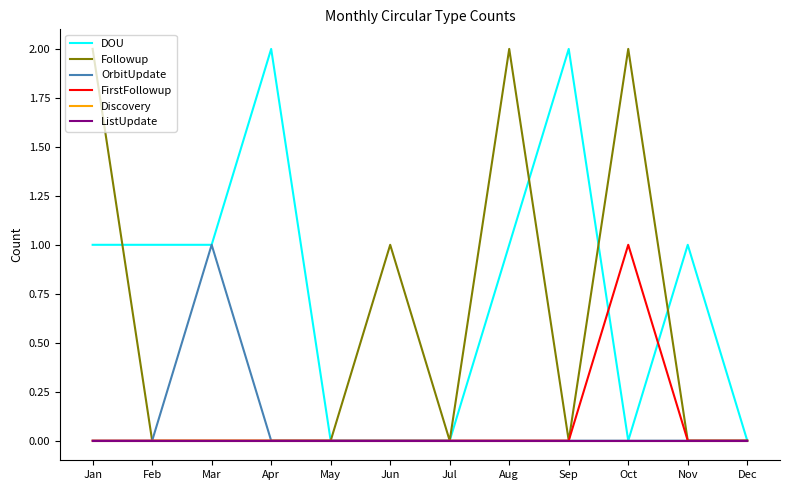

Reading left to right, what are all the values shown in this chart?

DOU: 1	1	1	2	0	0	0	1	2	0	1	0
Followup: 2	0	0	0	0	1	0	2	0	2	0	0
OrbitUpdate: 0	0	1	0	0	0	0	0	0	0	0	0
FirstFollowup: 0	0	0	0	0	0	0	0	0	1	0	0
Discovery: 0	0	0	0	0	0	0	0	0	0	0	0
ListUpdate: 0	0	0	0	0	0	0	0	0	0	0	0